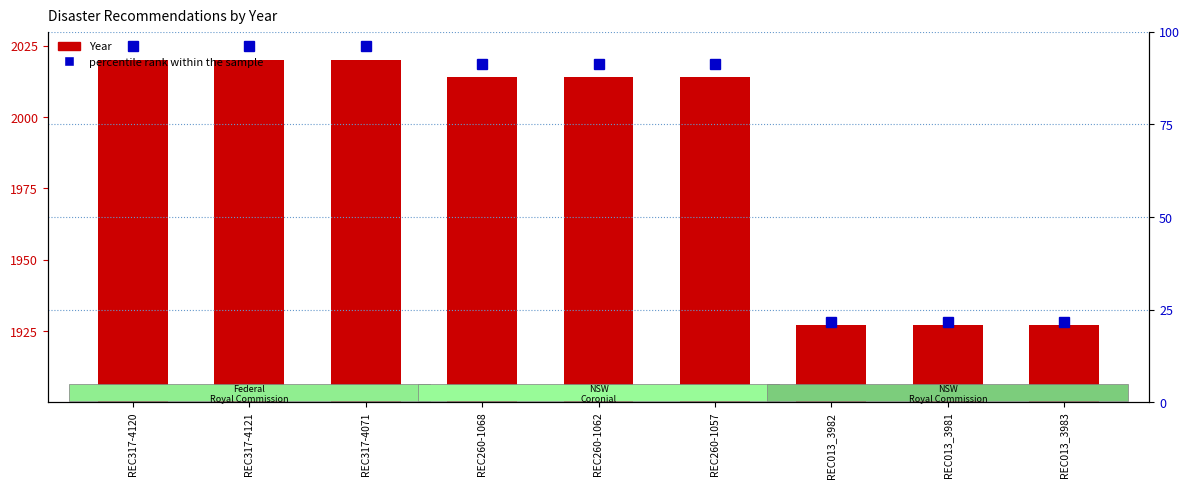

List the labels in order of value, smallest first.

REC013_3982, REC013_3981, REC013_3983, REC260-1068, REC260-1062, REC260-1057, REC317-4120, REC317-4121, REC317-4071